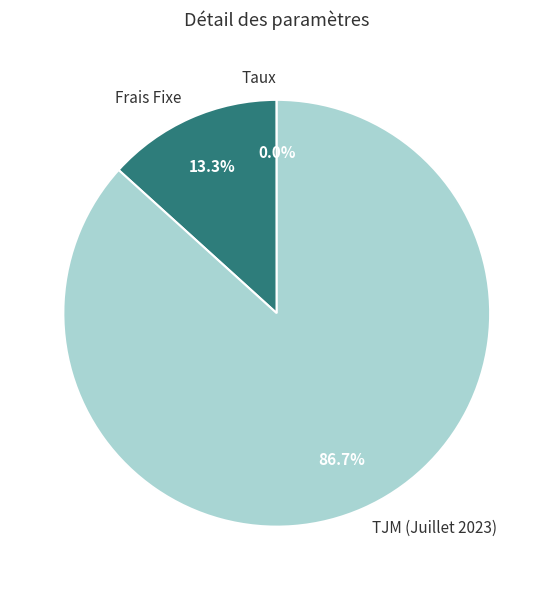

Which slice is the largest?

TJM (Juillet 2023)